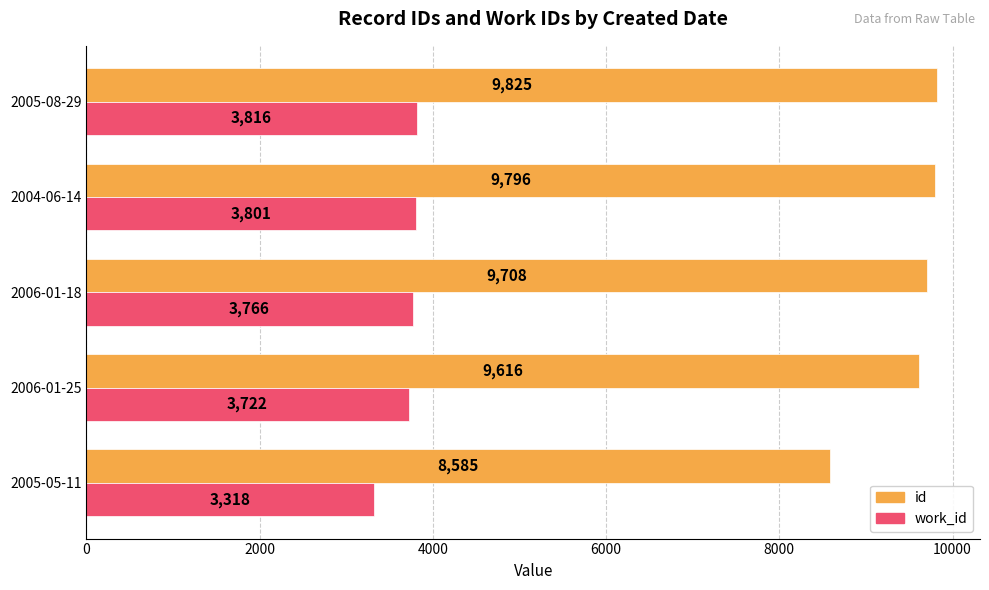

What is the spread (max minus min) of values at 2005-08-29?

6009